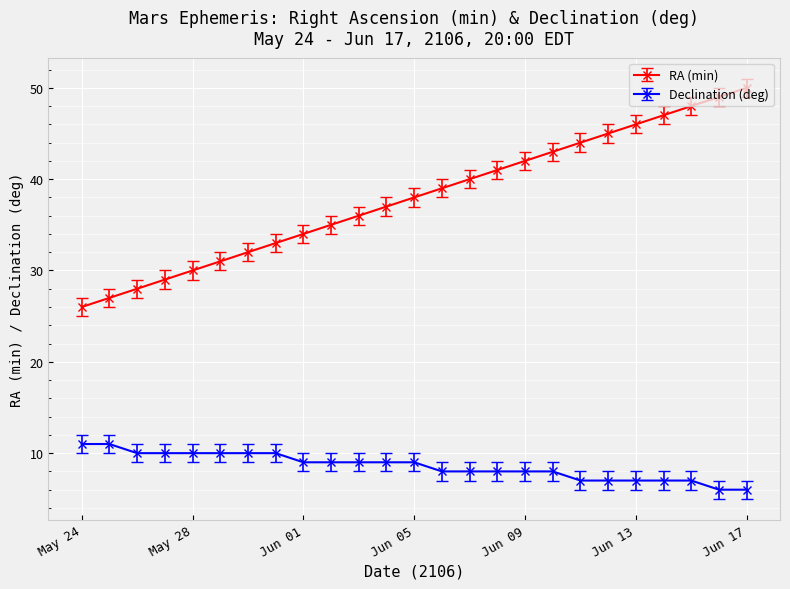

Which series has the largest total across all categories?

RA (min)